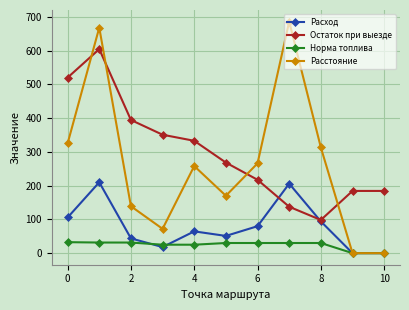

What is the value of the Норма топлива point at the 5th from the left?

25.0